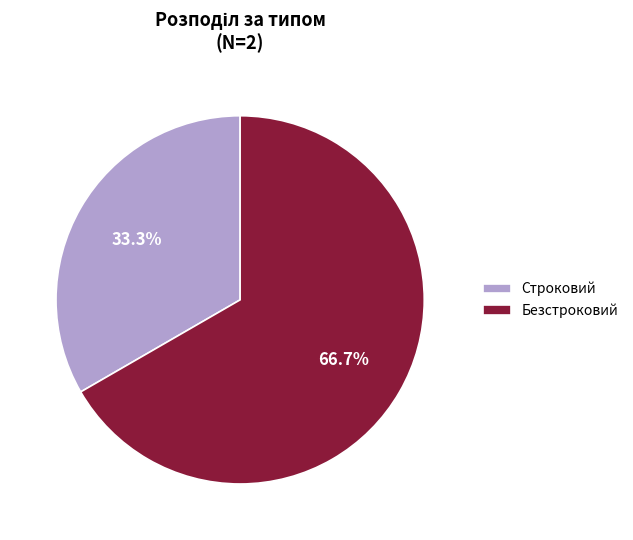

How many slices are in this pie chart?

2